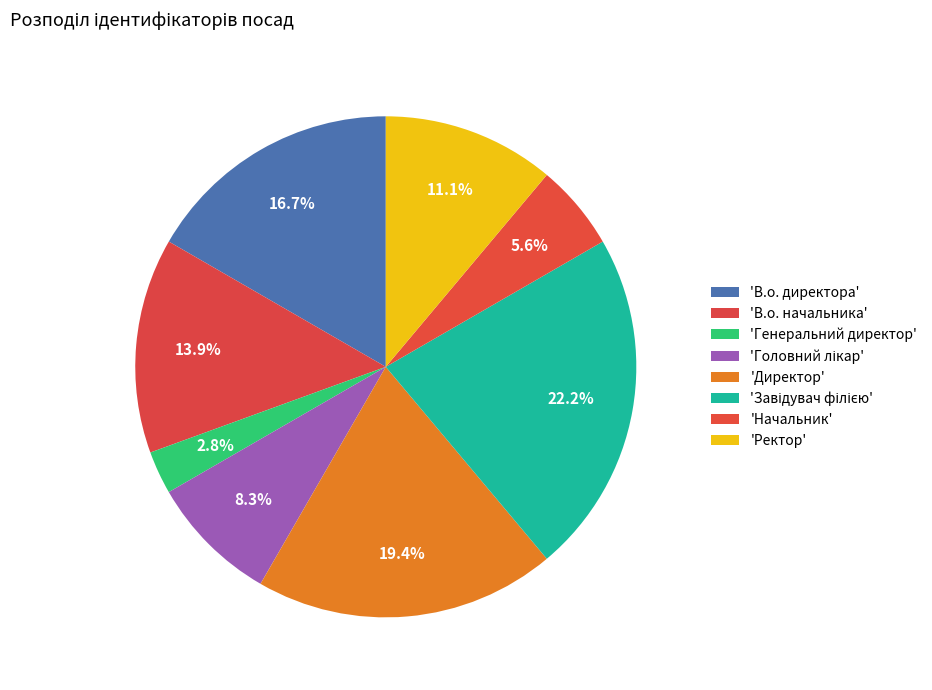

How many segments does this pie chart have?

8